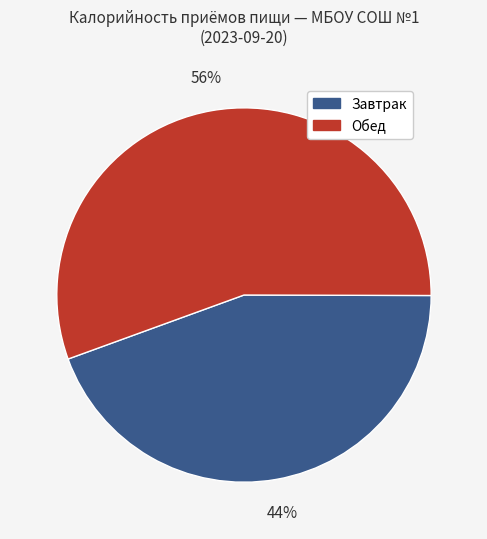

How many slices are in this pie chart?

2